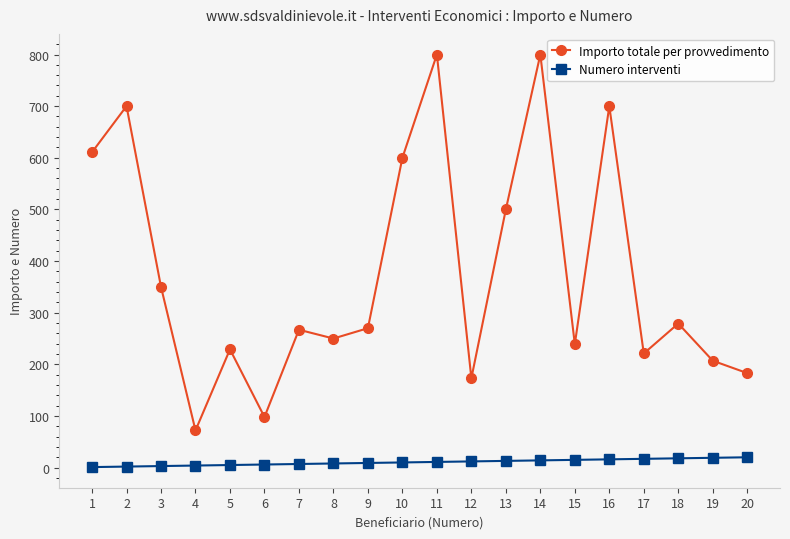

What is the sum of all Numero interventi values?

210.0